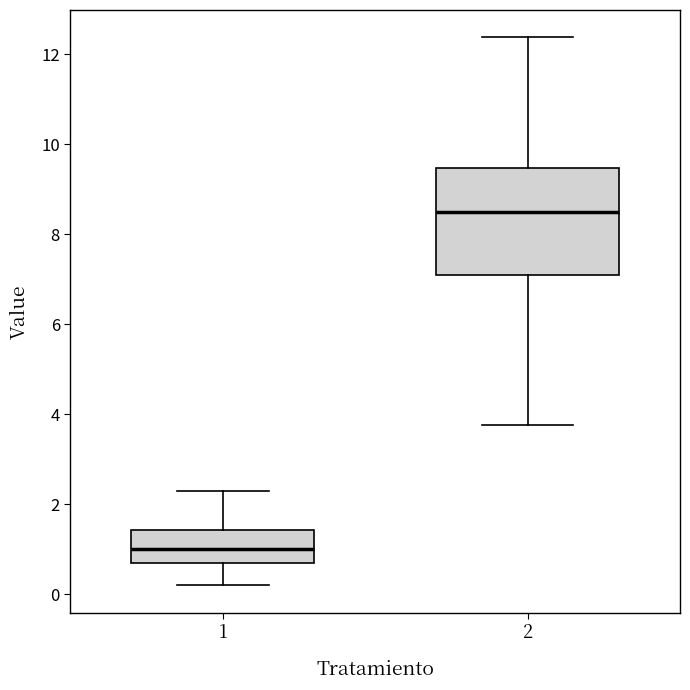

Where does the median line of the box at x = 1 sit on the y-axis? The values are not printed on the chart, so give them approximately, as read against the axis.

1.0